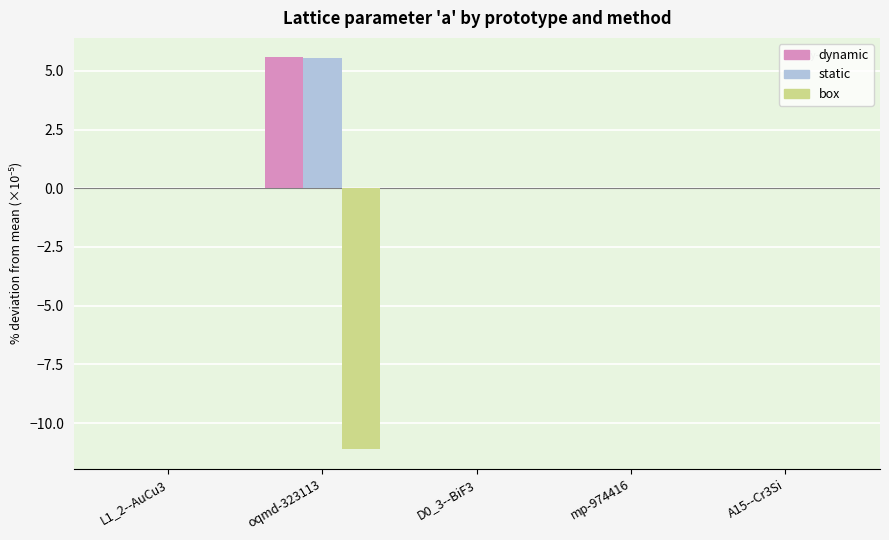

The box series shows 0.0 at mp-974416. True or false?

True